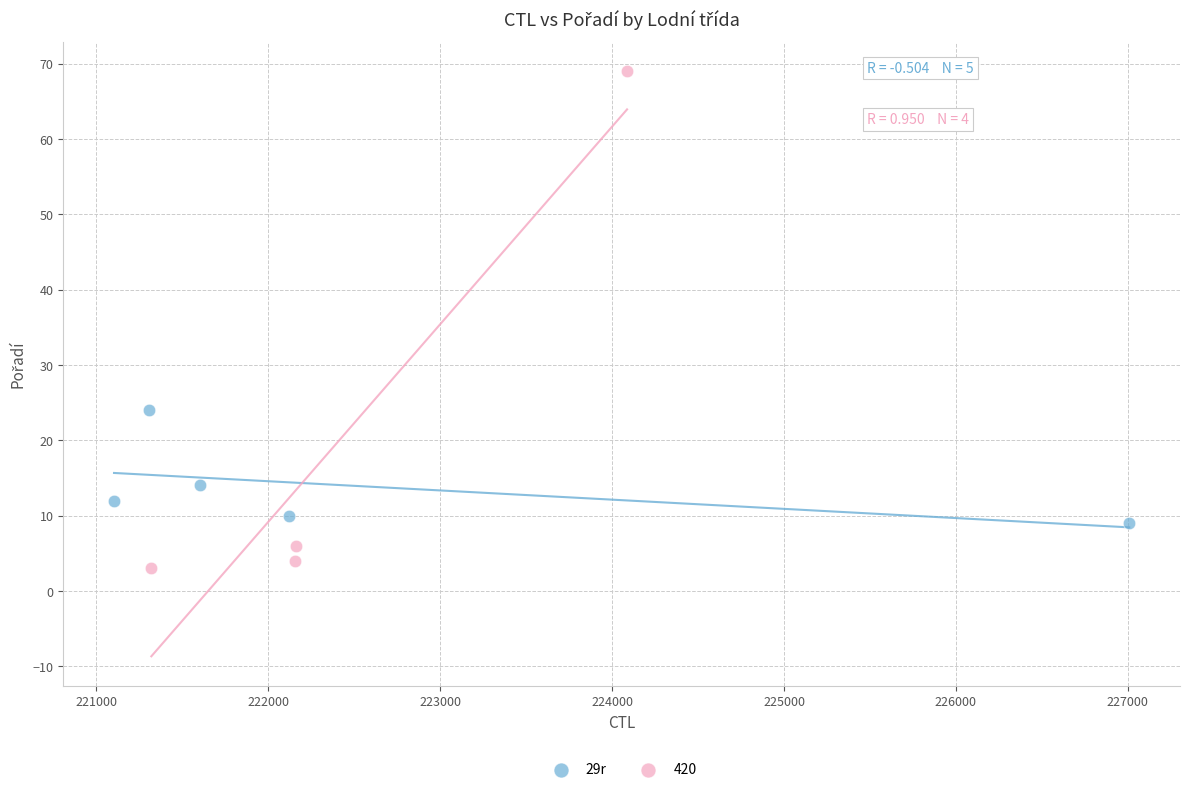

Which series contains the lowest Y value?

420